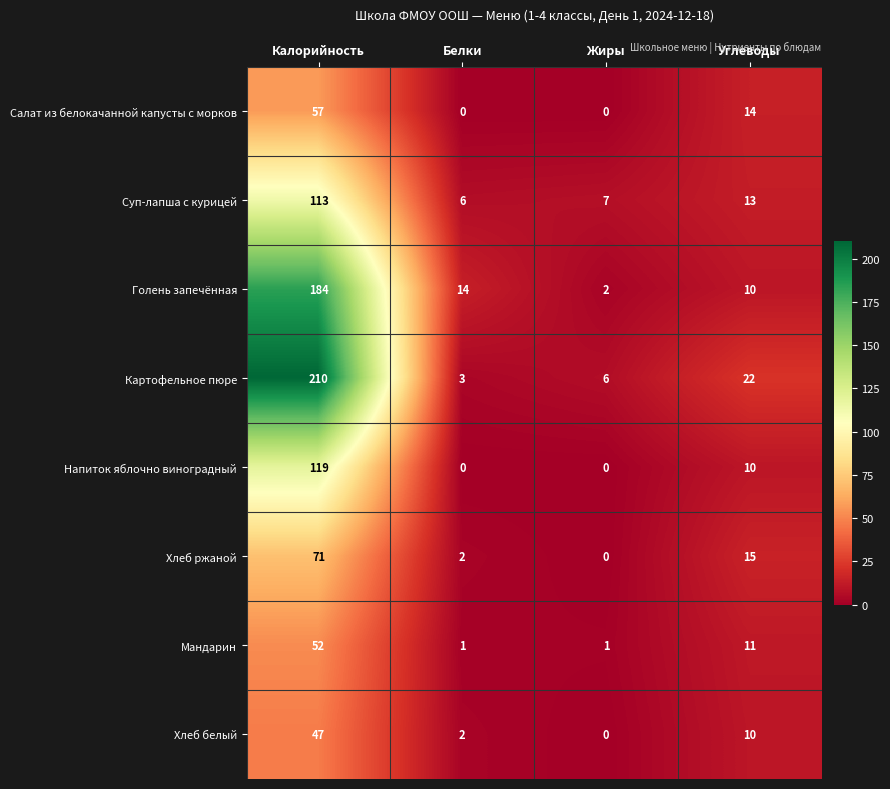

Between Жиры and Углеводы, which series saw the biggest shift?

Картофельное пюре